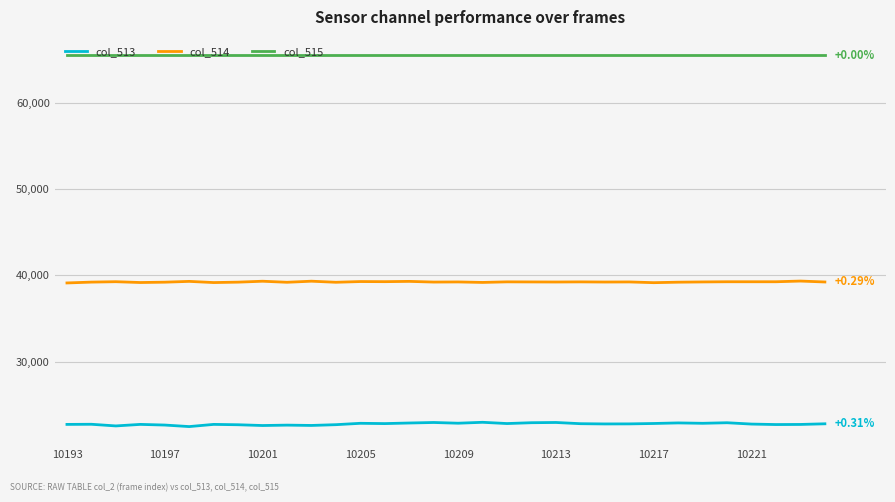

What are all the series names shown in the legend?

col_513, col_514, col_515